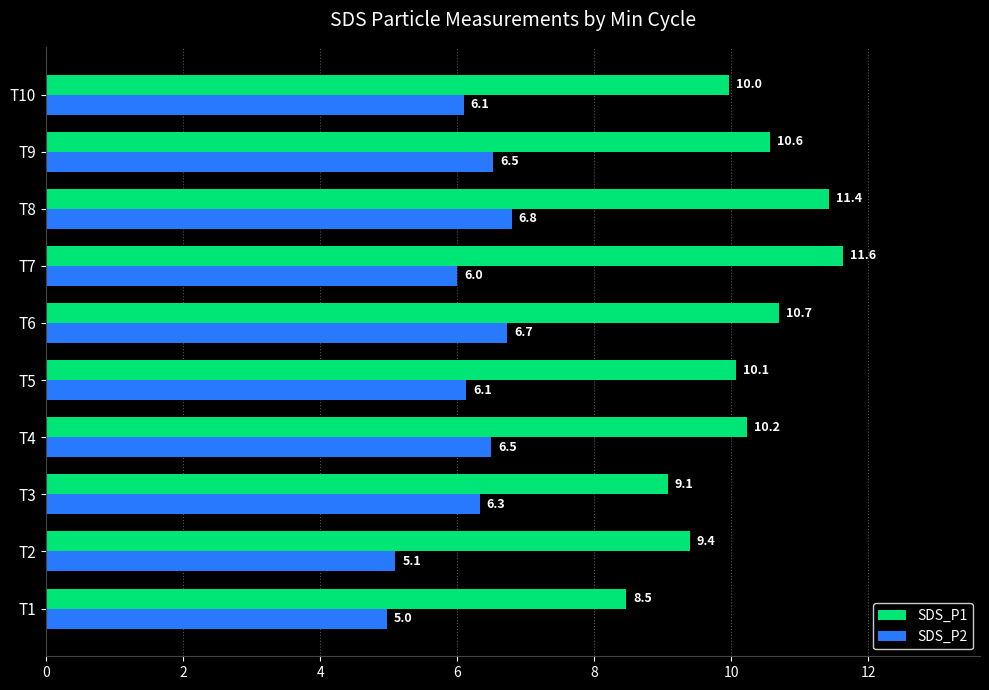

The SDS_P1 series shows 3.5 at T8. True or false?

False